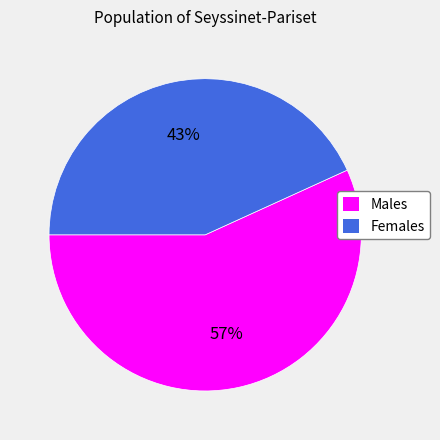

To the nearest percent, what is the difference between the largest and smallest slice percentages?

14%